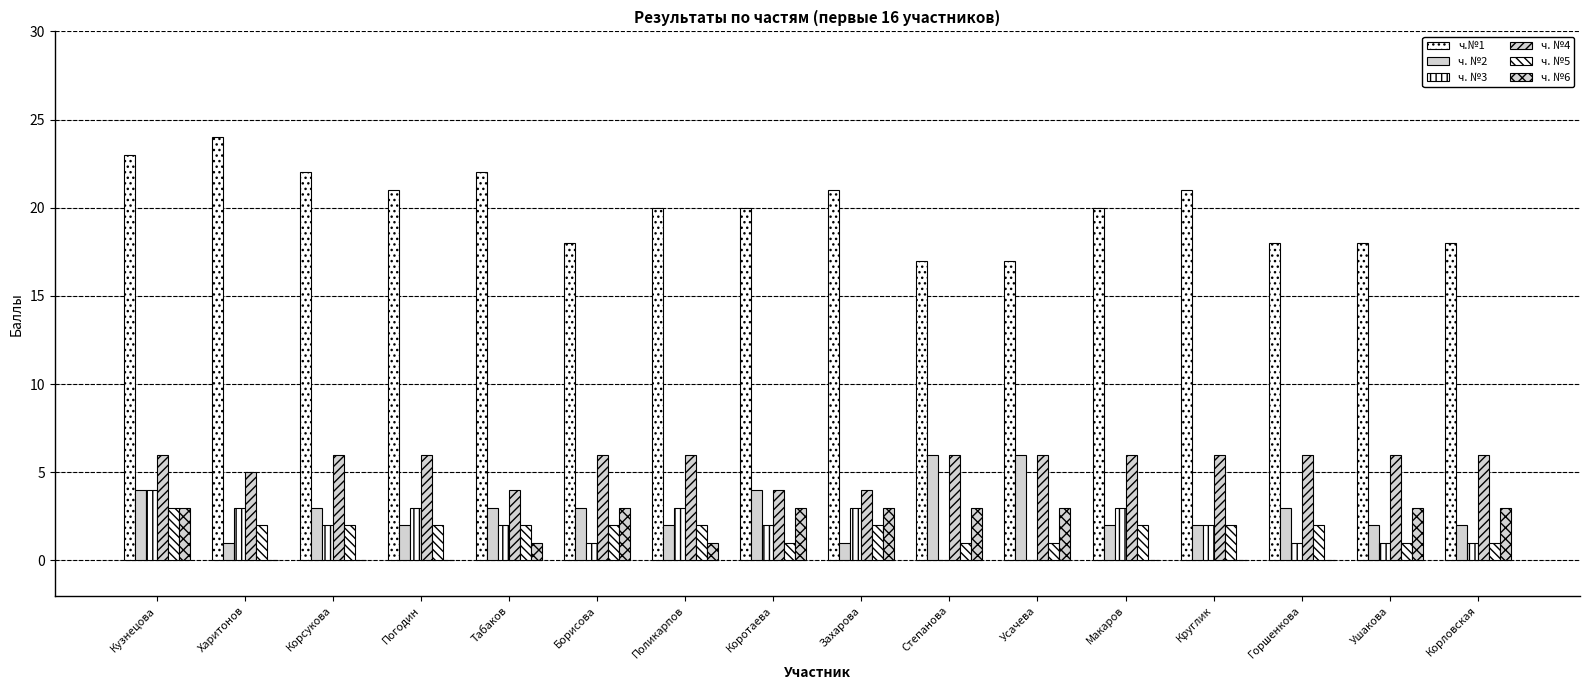

Does the chart contain stacked bars?

No